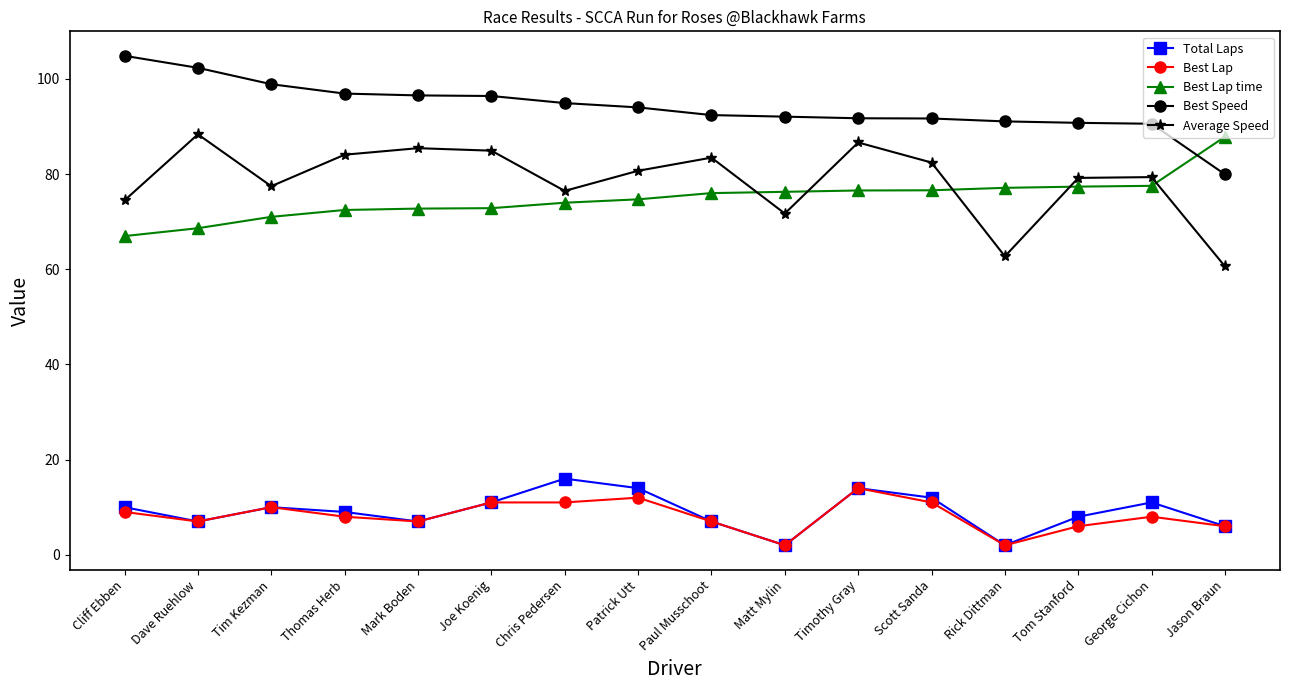

What is the lowest value of the Best Lap time series?

67.0